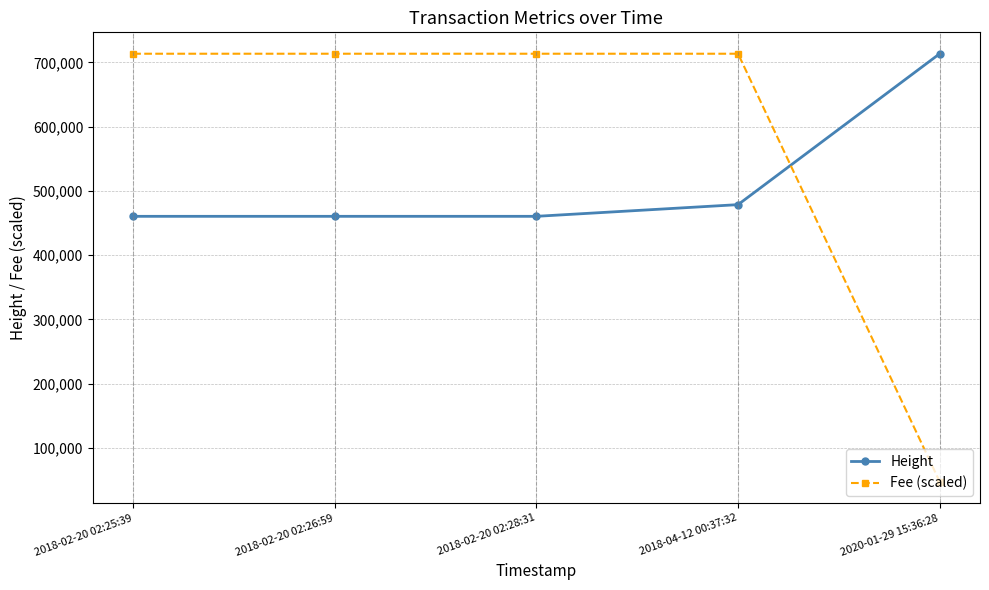

Which series has the widest spread of values?

Fee (scaled)